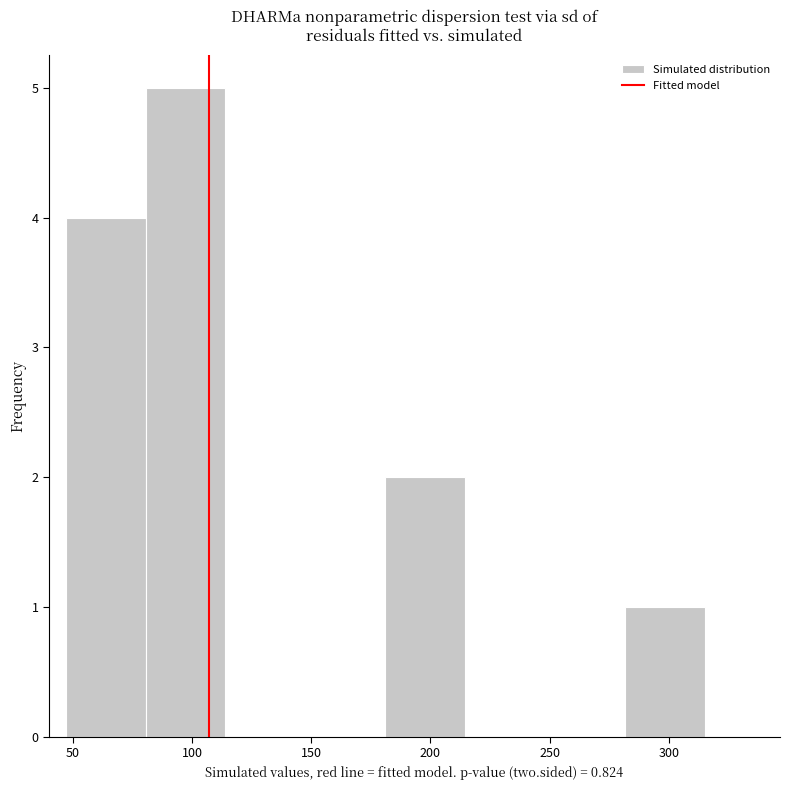

Reading left to right, list every bar in this chart as the range it spans on the x-axis followed by its height. Neither the bar edges nor the heights are printed on the chart, so give them approximately, as read against the axes.

45 to 80: 4
80 to 115: 5
115 to 150: 0
150 to 180: 0
180 to 215: 2
215 to 250: 0
250 to 280: 0
280 to 315: 1